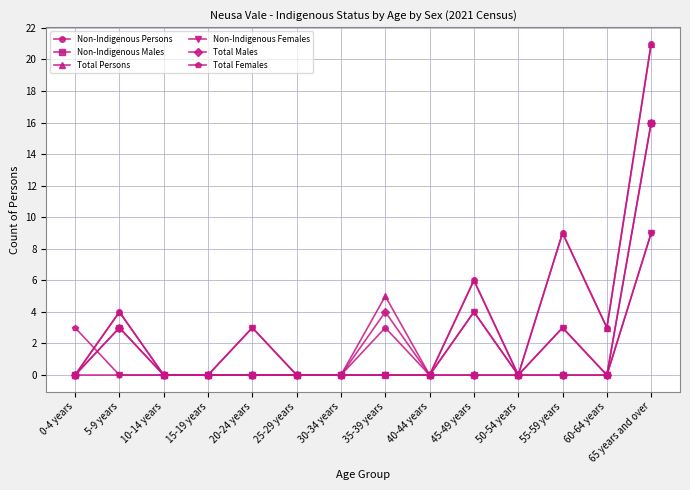

What is the label of the 7th point from the left?

30-34 years